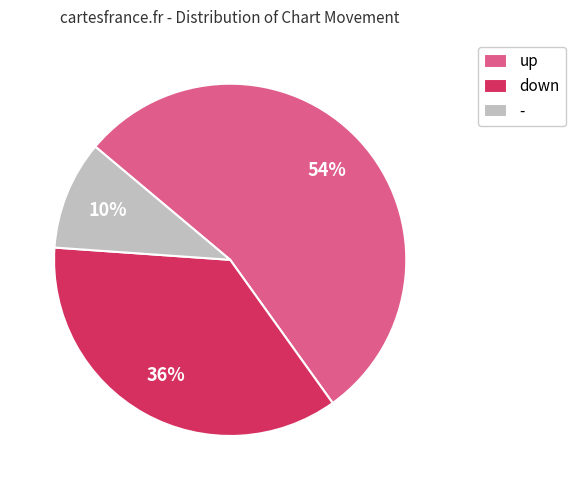

Is it true that up is 62% of the pie?

False